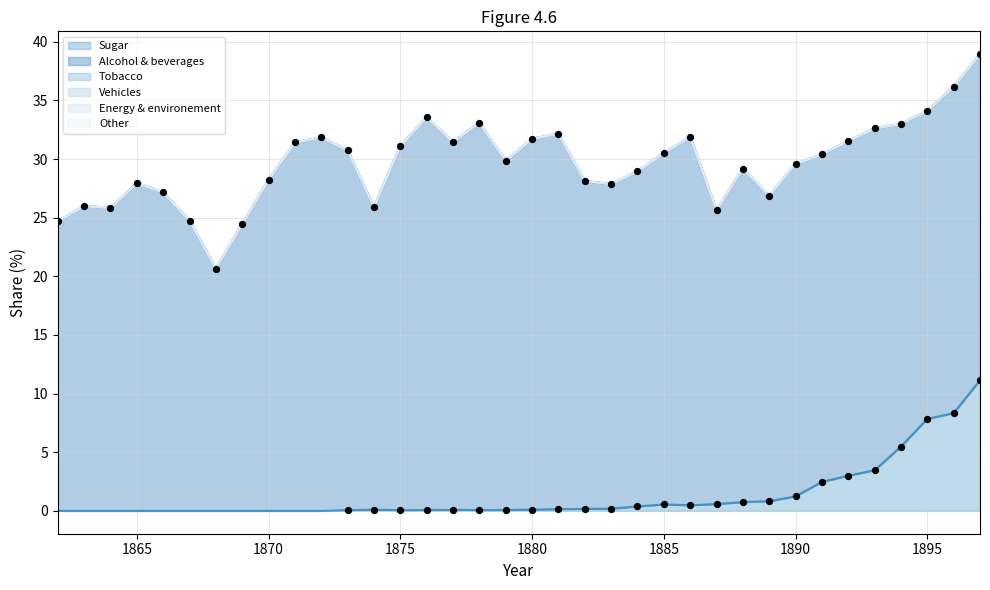

At how many categories does at least one series exceed 5?

36